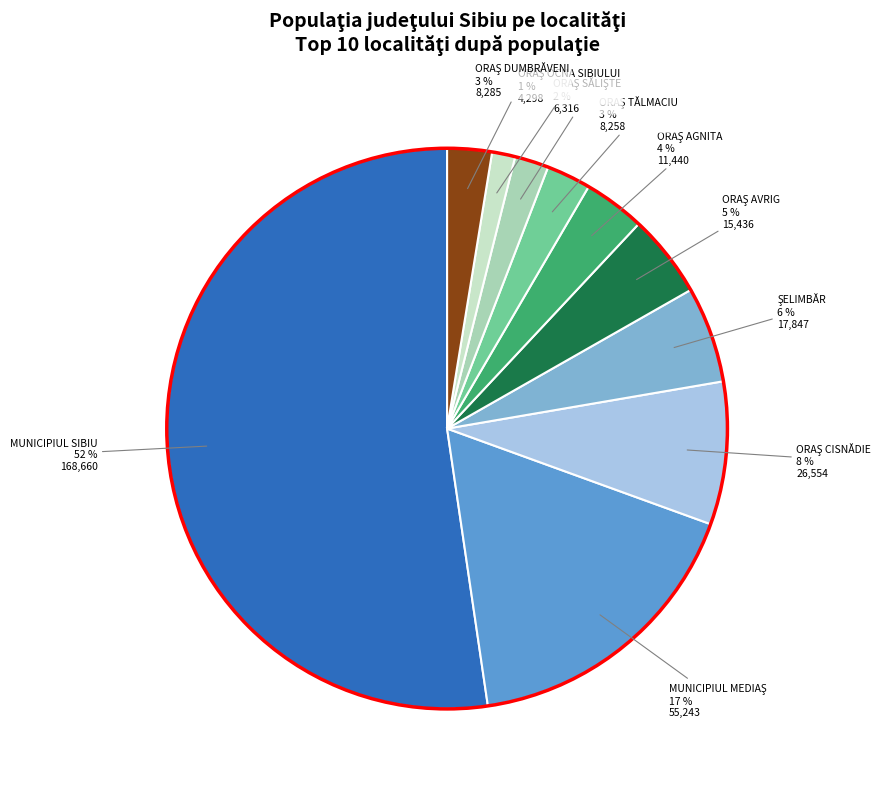

Which category has the biggest portion of the pie?

MUNICIPIUL SIBIU